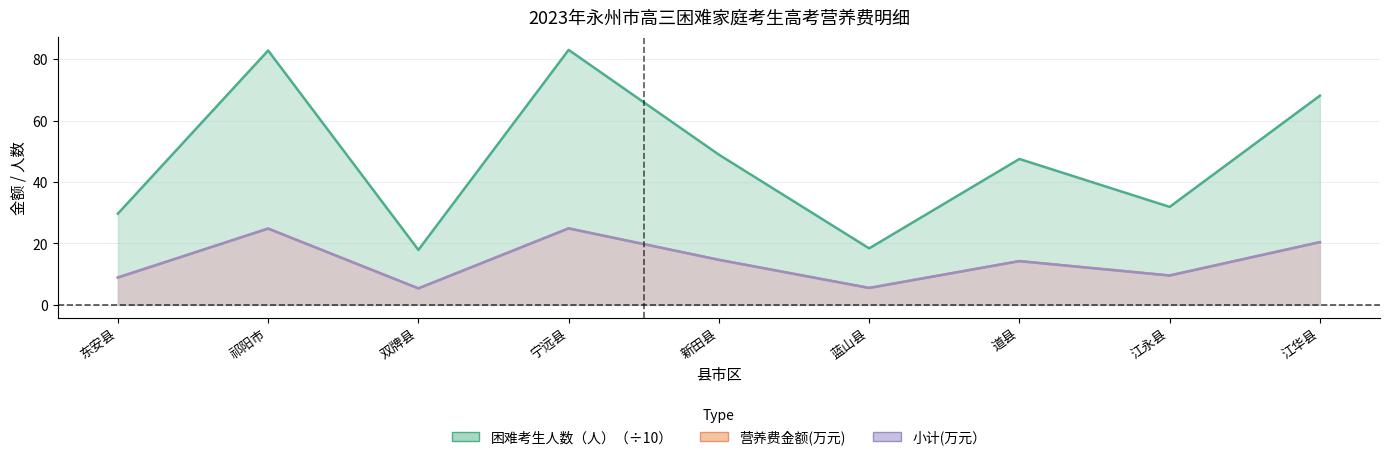

Which has a higher value, 新田县 or 江永县?

新田县